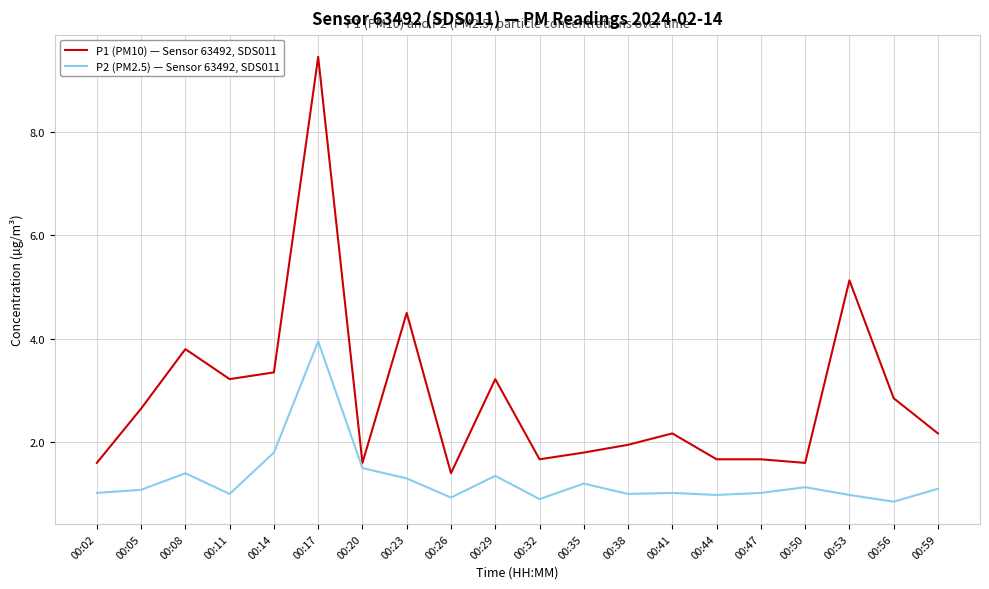

Is the value of P1 (PM10) — Sensor 63492, SDS011 at 00:32 greater than the value of P2 (PM2.5) — Sensor 63492, SDS011 at 00:02?

Yes